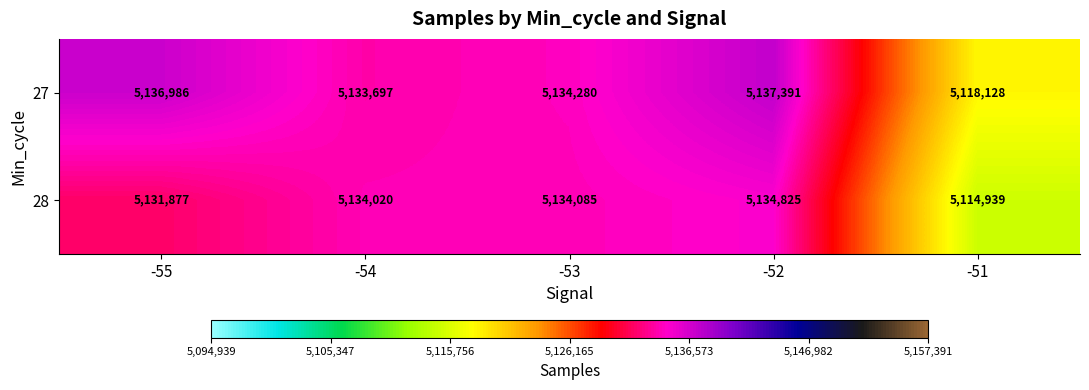

List the series in order of their overall mean, lowest first.

28, 27